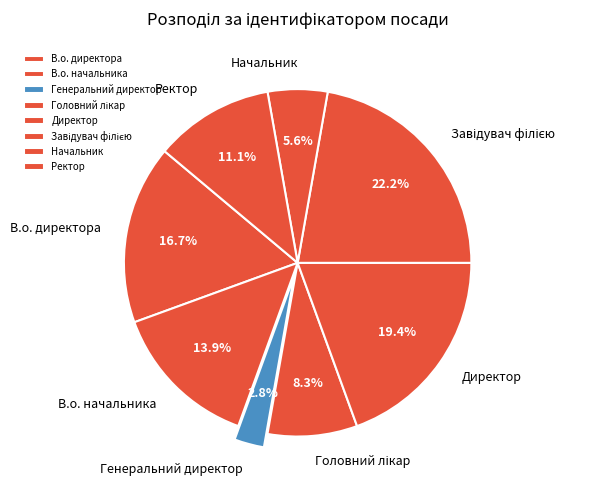

The Генеральний директор slice represents 3% of the pie. True or false?

True